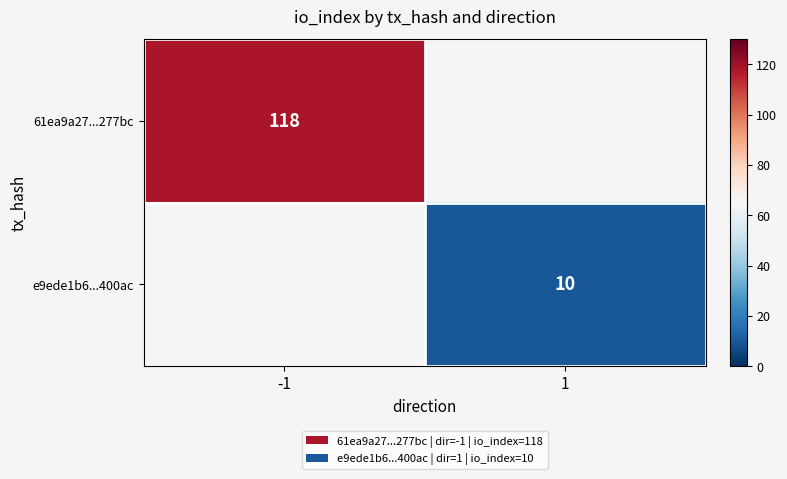

Is it true that e9ede1b6...400ac equals 10 at 1?

True